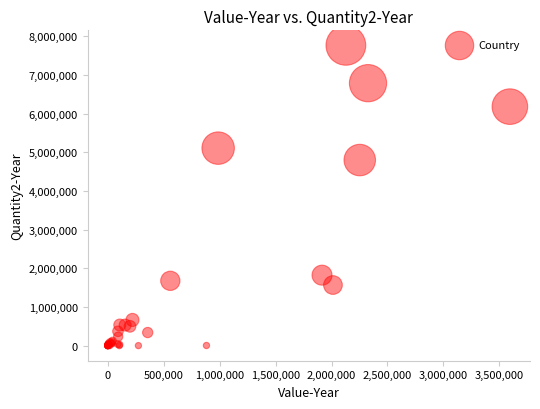

What Y value in the scatter plot is closest to 3883584?

4800537